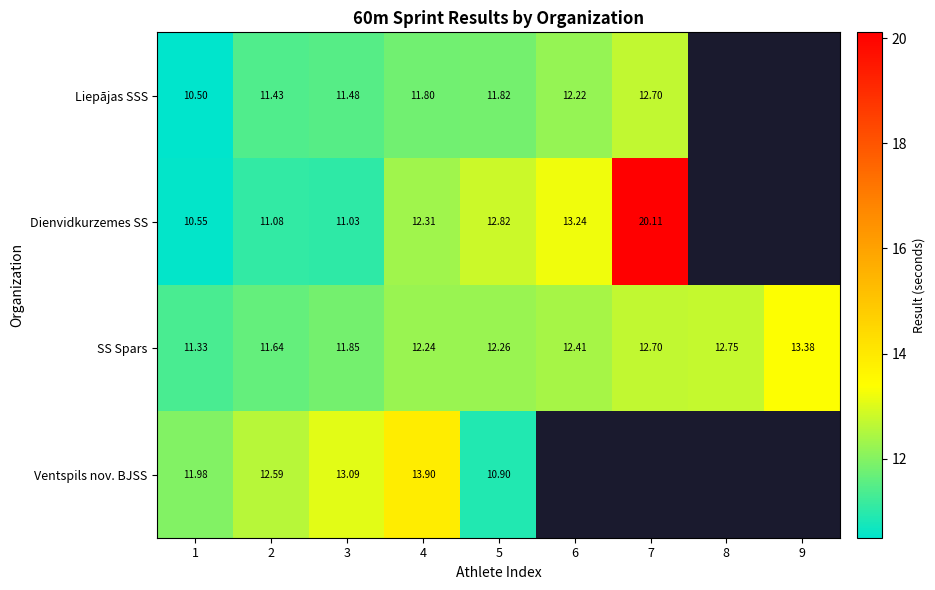

Is the value of SS Spars at 1 greater than the value of Ventspils nov. BJSS at 3?

No